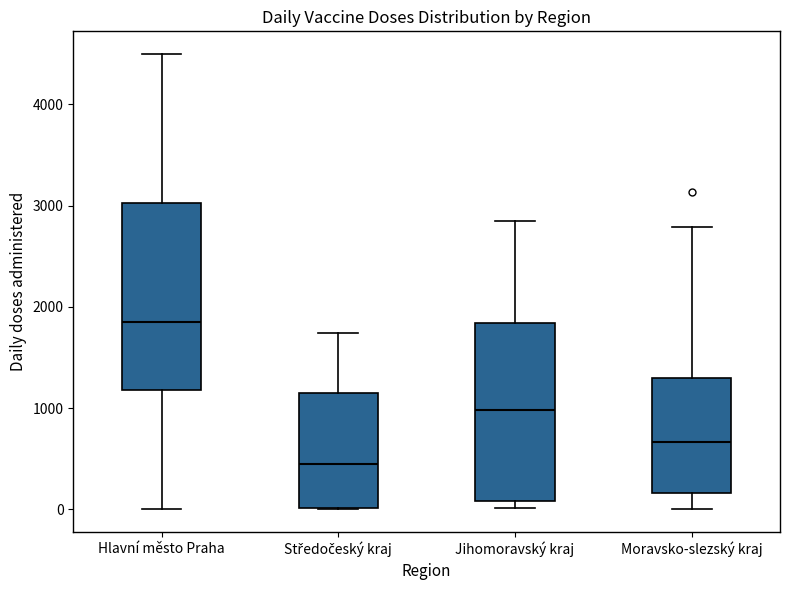

Where is the lower edge of the box for Hlavní město Praha on the y-axis? The values are not printed on the chart, so give them approximately, as read against the axis.

1200